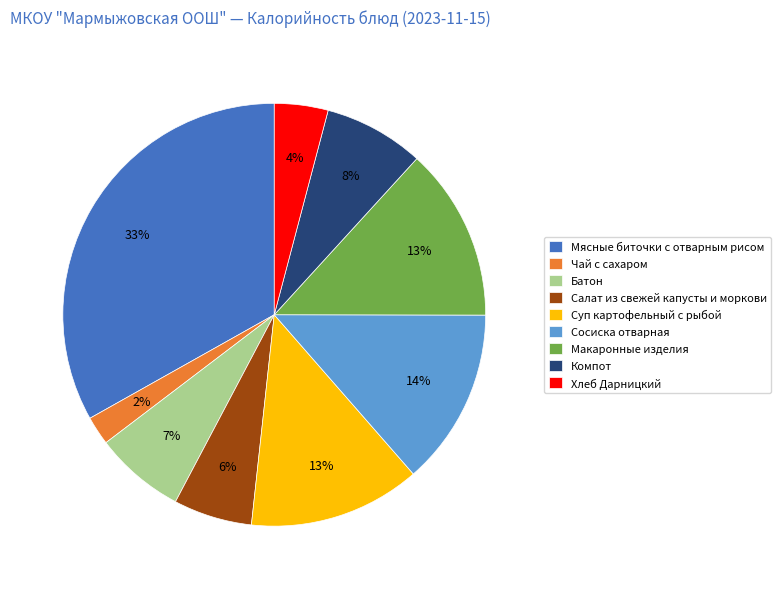

To the nearest percent, what is the difference between the largest and smallest slice percentages?

31%